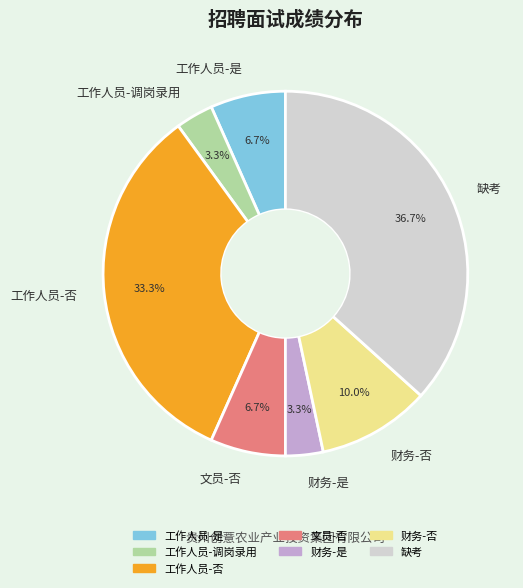

To the nearest percent, what portion does 缺考 represent?

37%